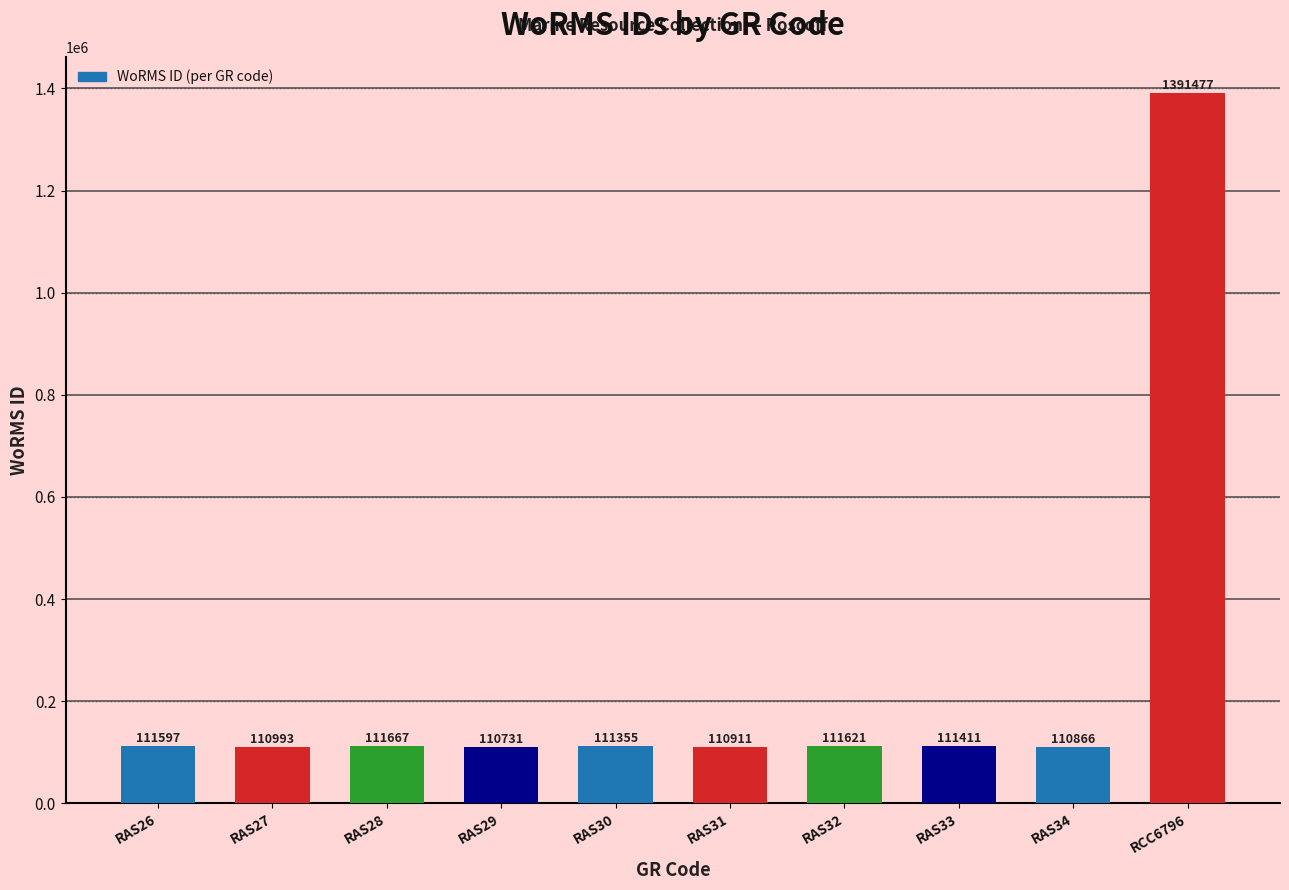

Which has a higher value, RAS30 or RCC6796?

RCC6796